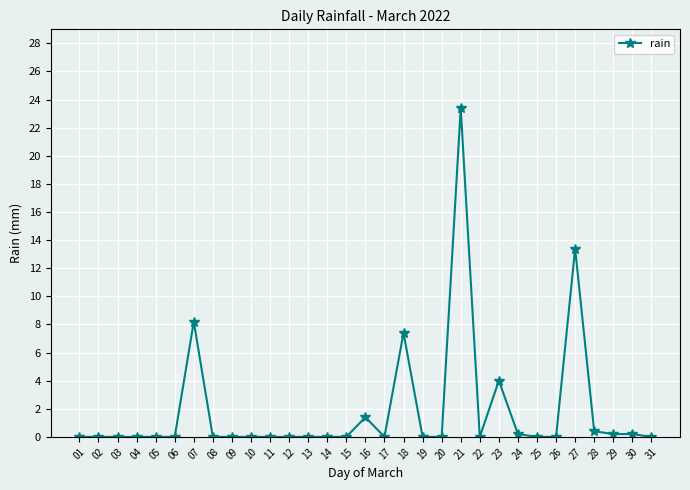

What is the sum of all values?

58.8